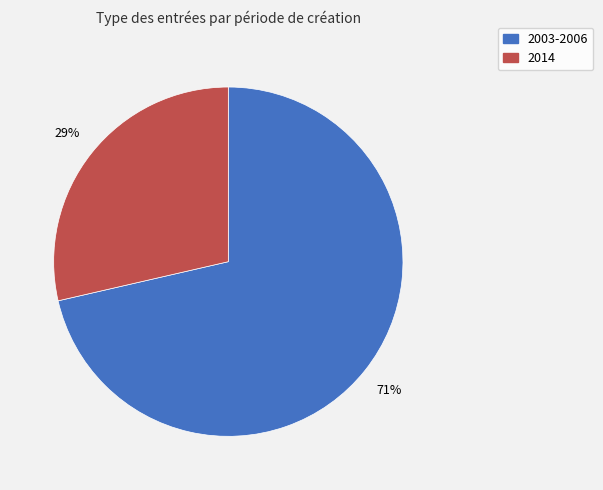

Is it true that 2003-2006 is 71% of the pie?

True